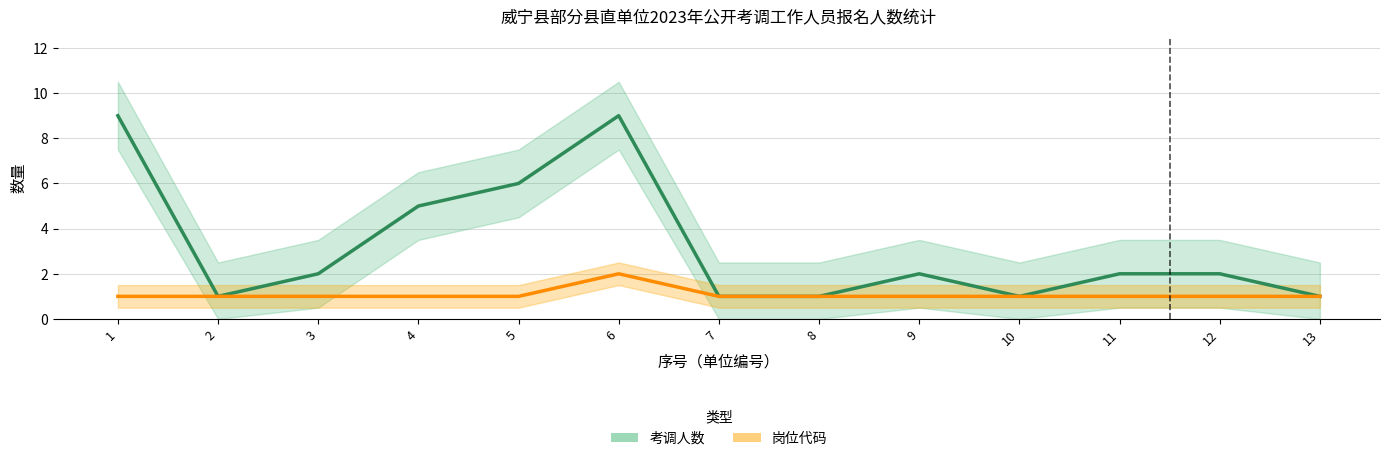

What is the value of the 考调人数 point at the 8th from the left?

1